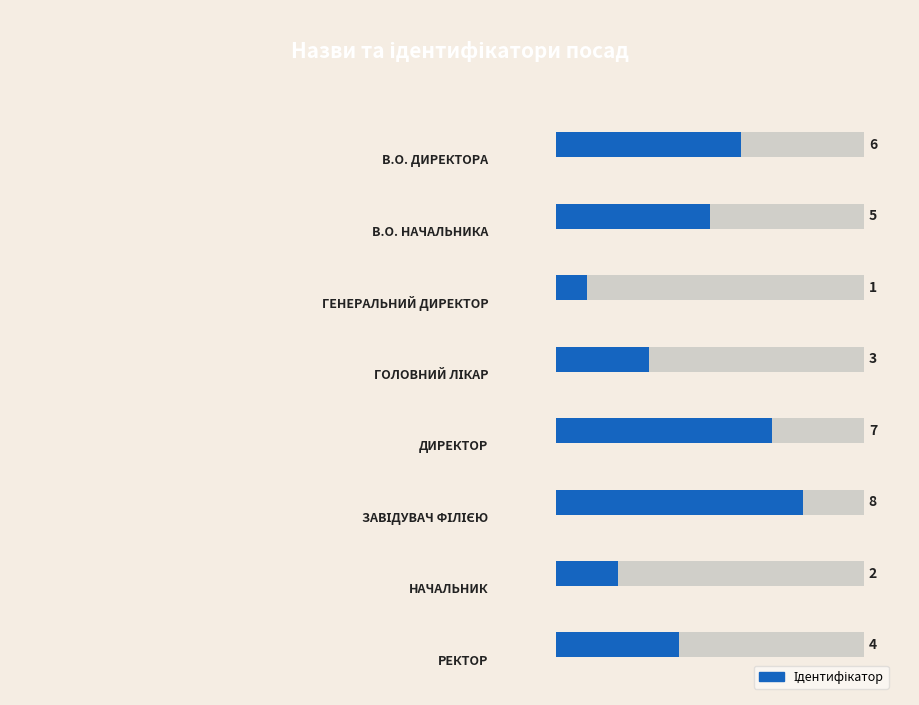

The value at 1 is 2. True or false?

False